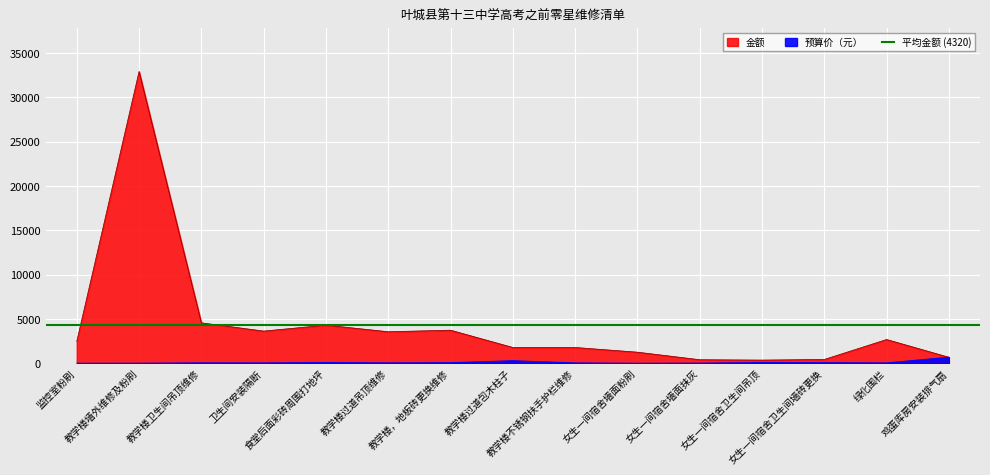

Is it true that 金额 equals 297.9 at 女生一间宿舍卫生间墙砖更换?

False